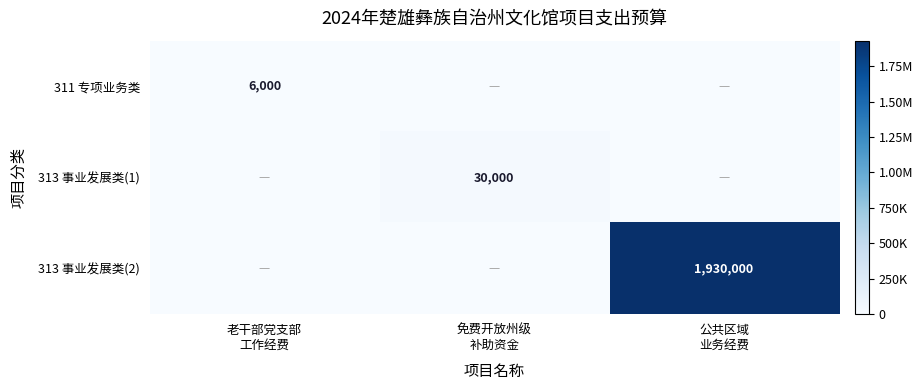

At which category is the sum across all series the highest?

公共区域
业务经费